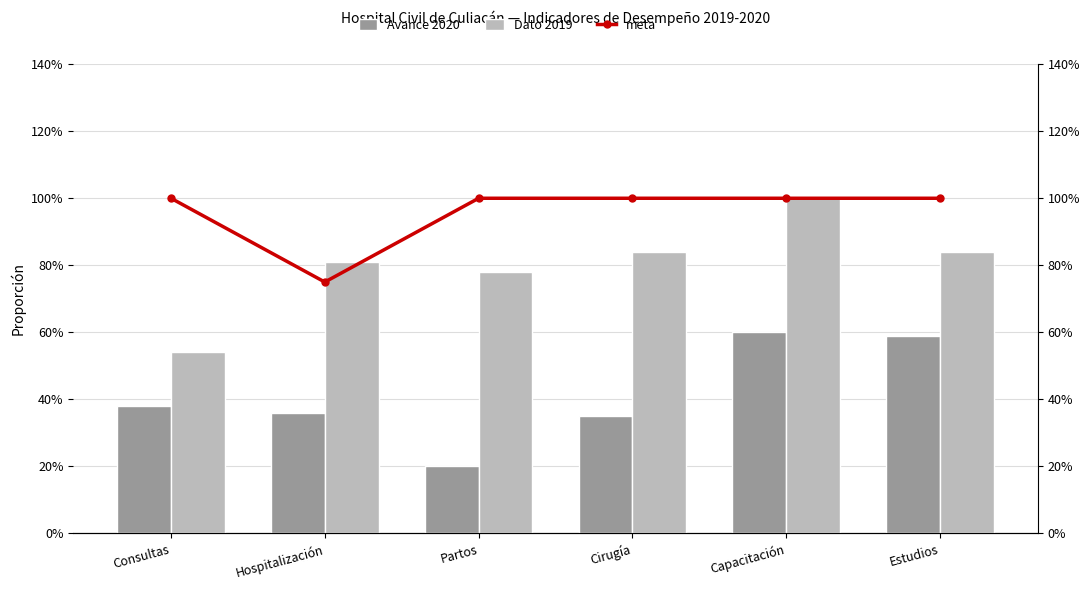

Which label corresponds to the smallest value in the chart?

Partos